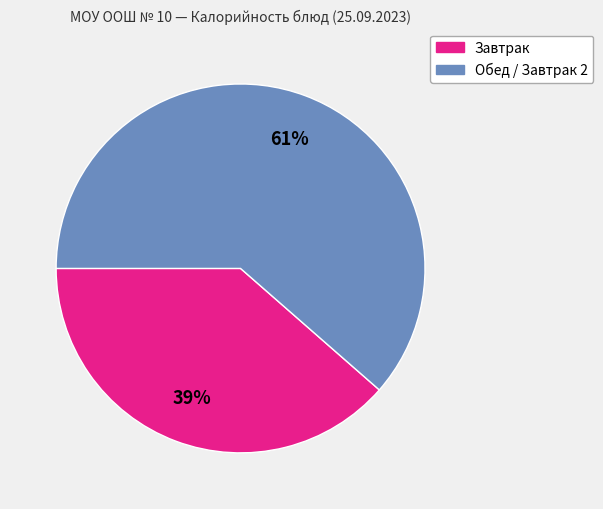

Is there a majority slice in this chart?

Yes